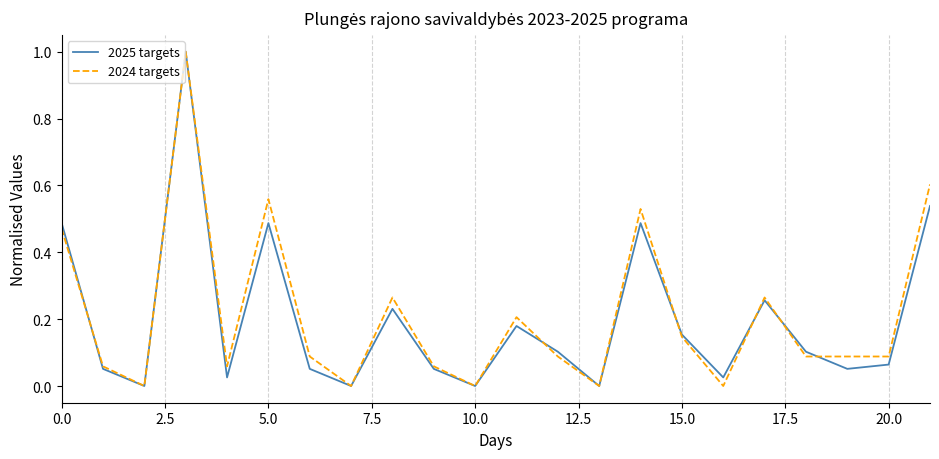

What is the difference between the maximum and minimum values in the 2025 targets series?

1.0